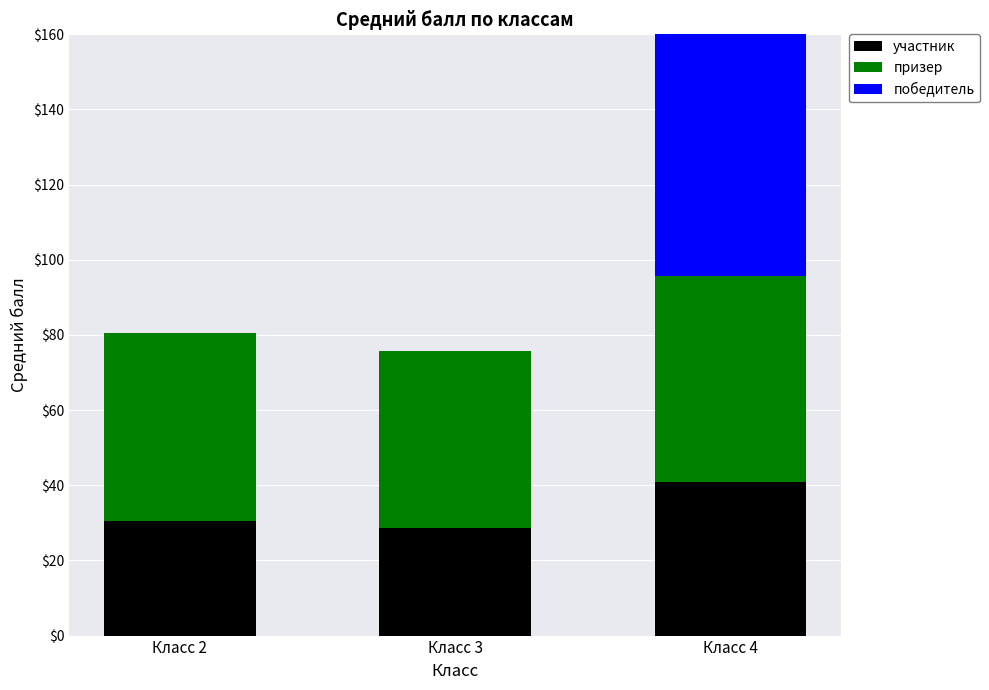

Which category has the highest value in the участник series?

Класс 4